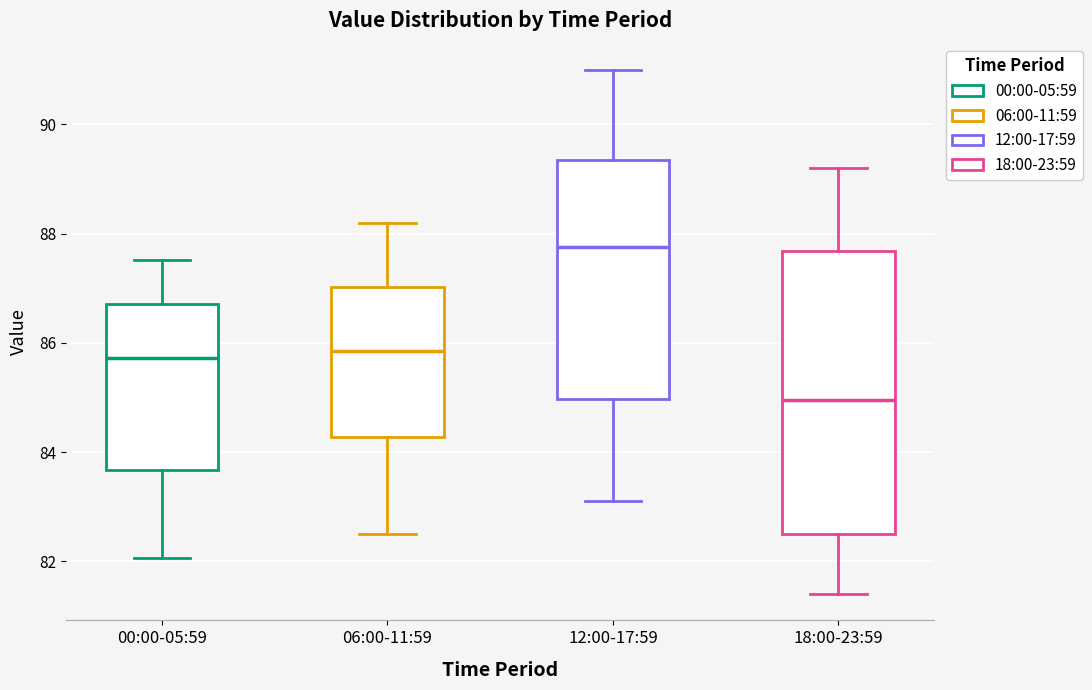

Reading left to right, transcribe this box plot: for each box, give where its median line is, the range the box spans, and where its two whiskers end, as read against the y-axis. The values are not printed on the chart, so give them approximately, as read against the axis.

00:00-05:59: median 85.8, box 83.6 to 86.8, whiskers 82.0 to 87.6
06:00-11:59: median 85.8, box 84.2 to 87.0, whiskers 82.6 to 88.2
12:00-17:59: median 87.8, box 85.0 to 89.4, whiskers 83.2 to 91.0
18:00-23:59: median 85.0, box 82.6 to 87.6, whiskers 81.4 to 89.2